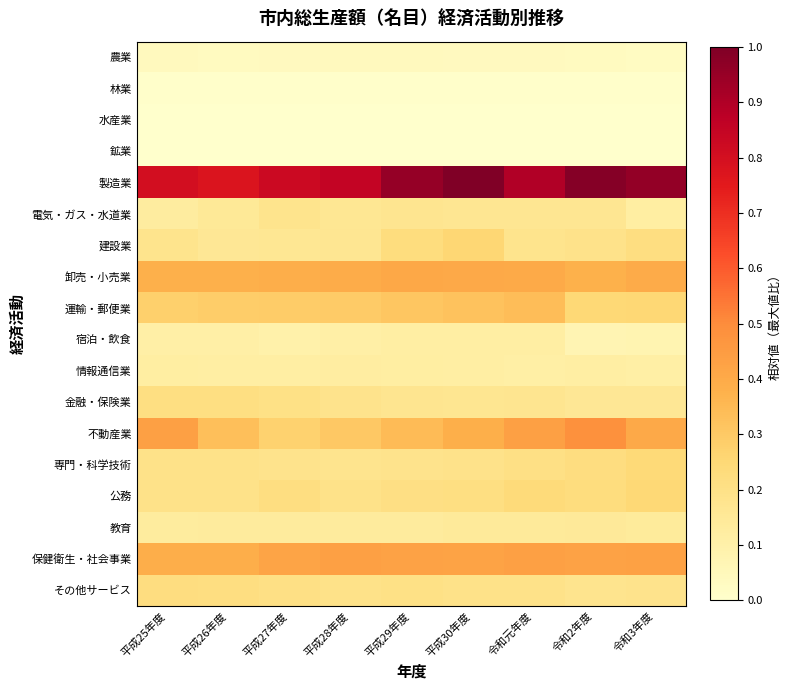

How many distinct data groups are displayed?

18